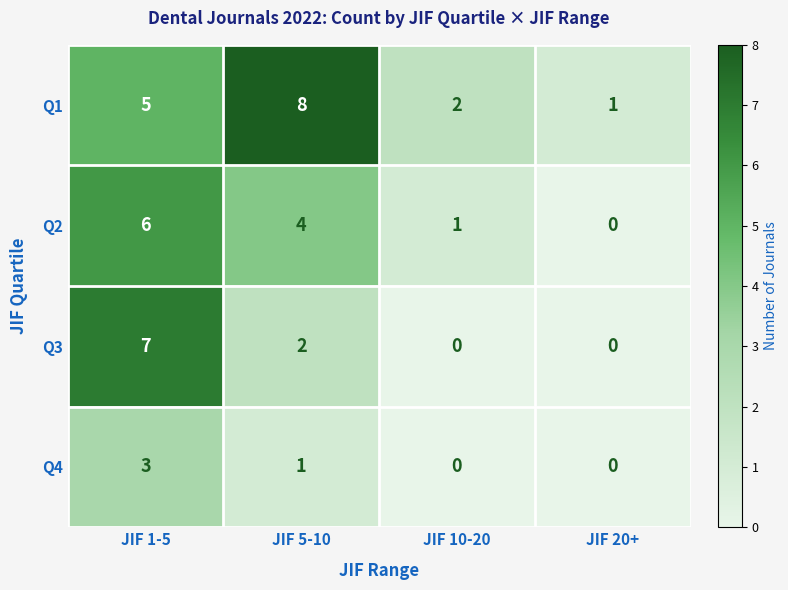

How many data points in Q3 are less than 2?

2